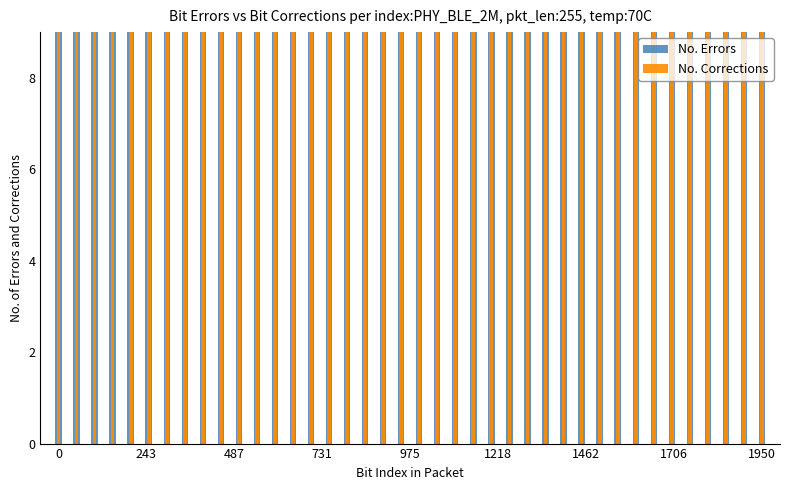

List the series in order of their peak value, highest first.

No. Corrections, No. Errors